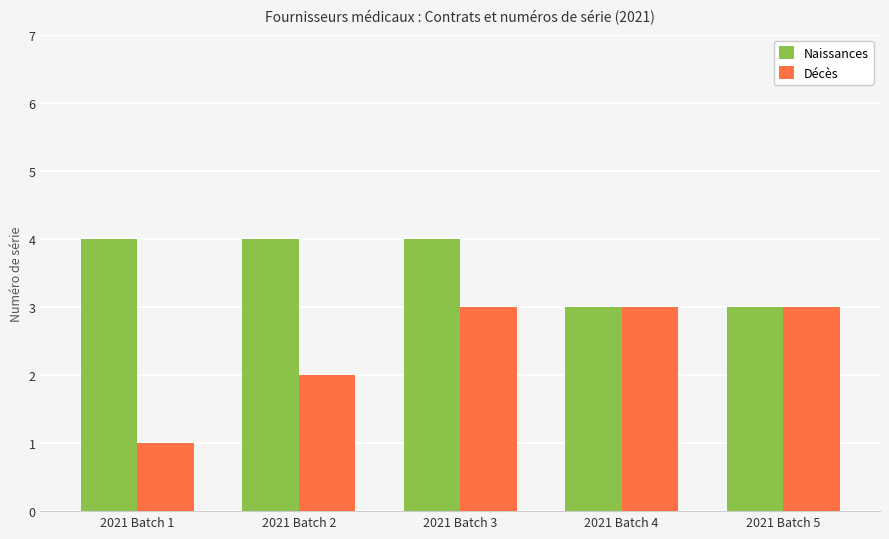

At which category is the sum across all series the highest?

2021 Batch 3